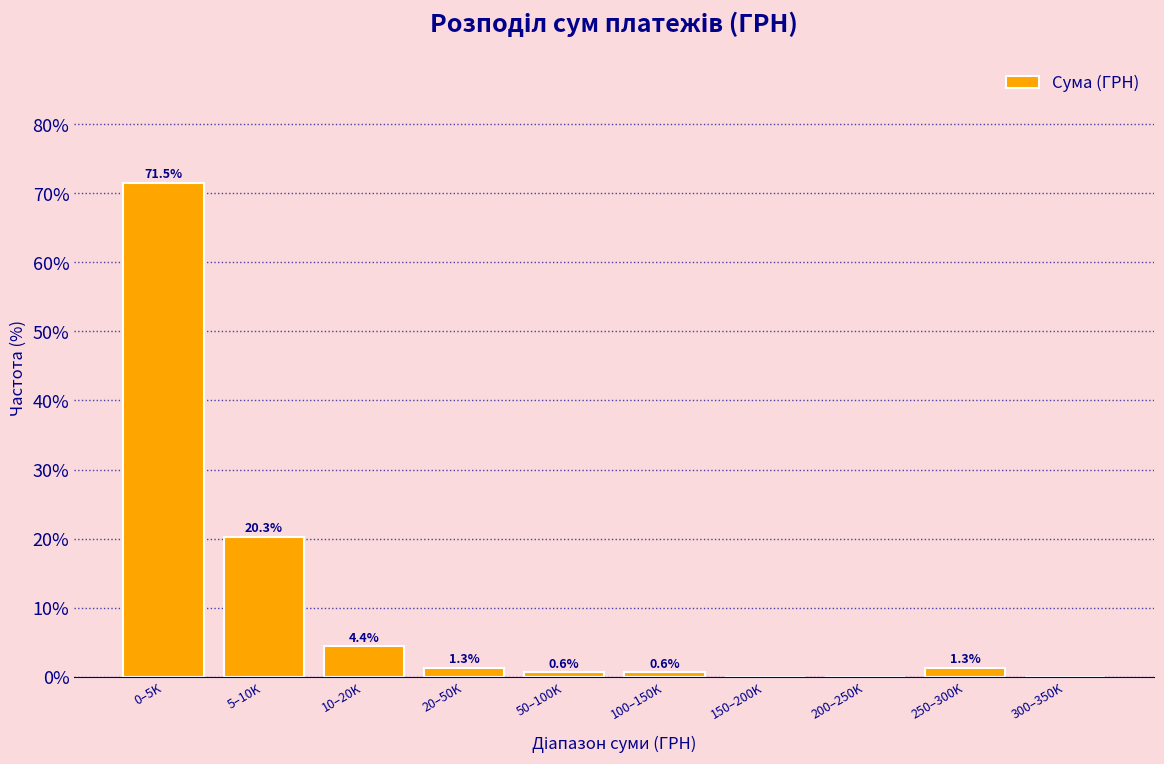

Reading left to right, list all the values displayed in this chart.

0–5K=71.5	5–10K=20.3	10–20K=4.4	20–50K=1.3	50–100K=0.6	100–150K=0.6	150–200K=0.0	200–250K=0.0	250–300K=1.3	300–350K=0.0